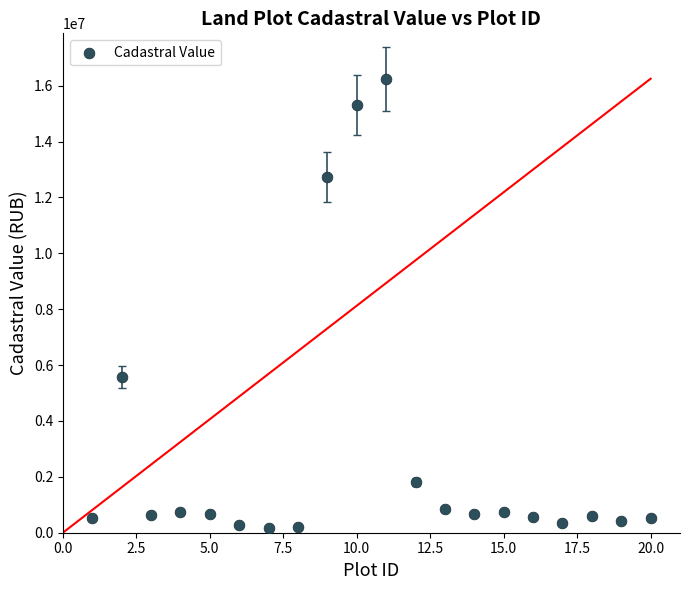

What Y value in the scatter plot is closest to 8205331?

5585446.7